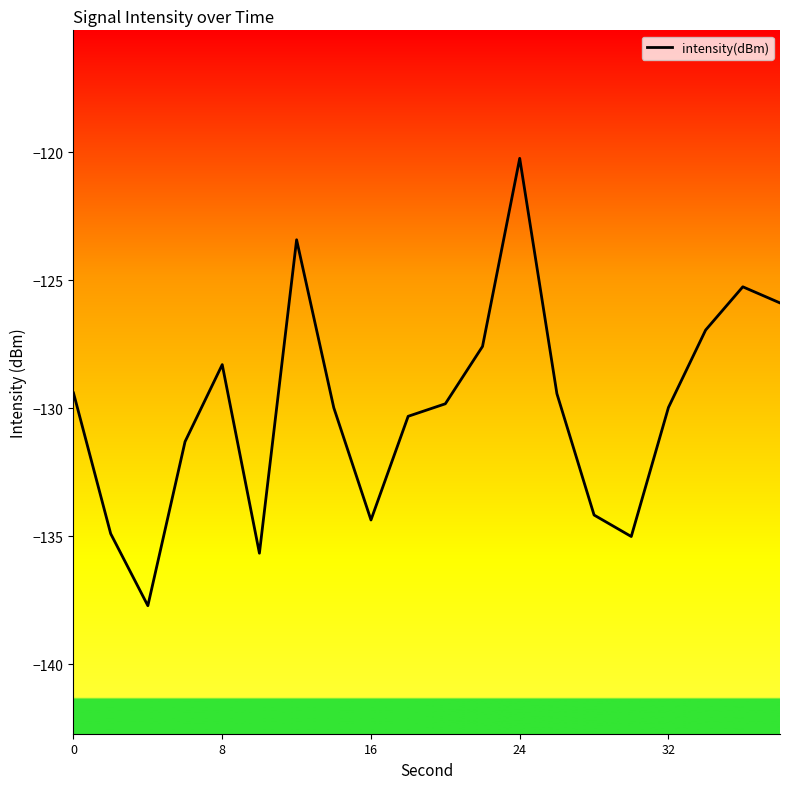

What is the smallest value displayed?

-137.7